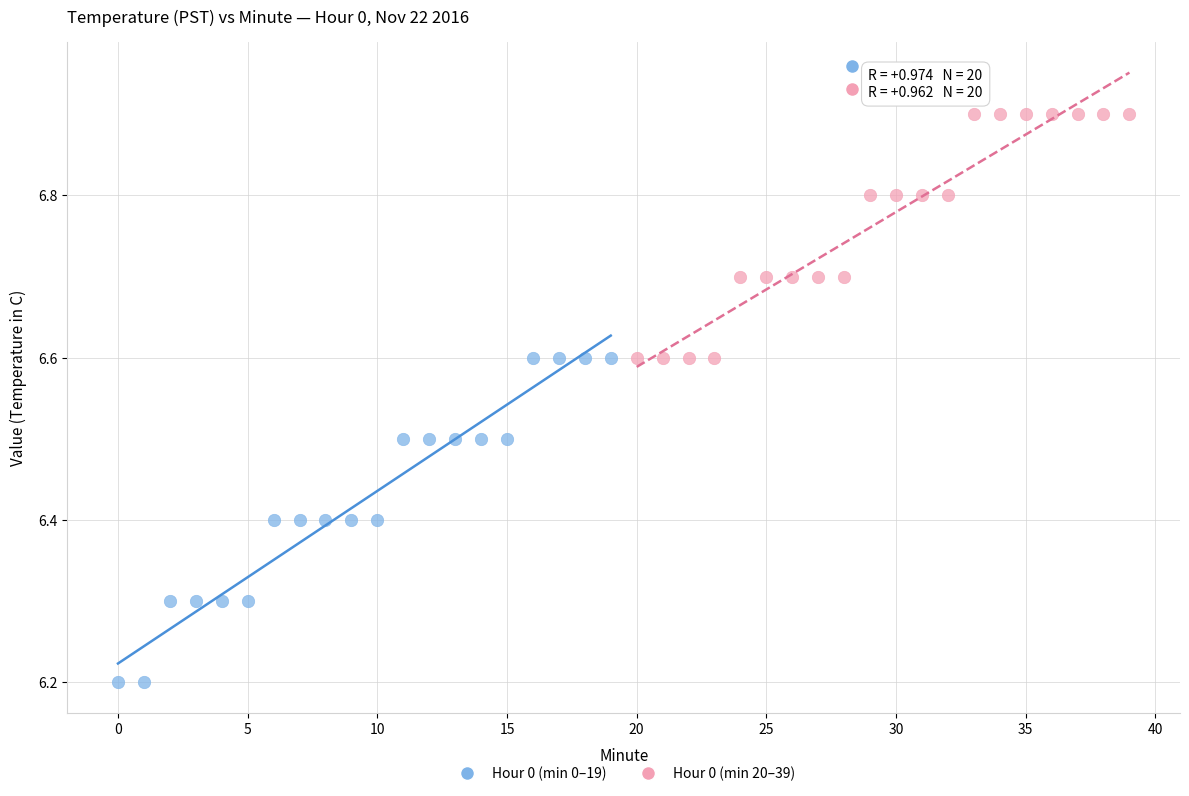

Which series contains the lowest Y value?

Hour 0 (min 0–19)